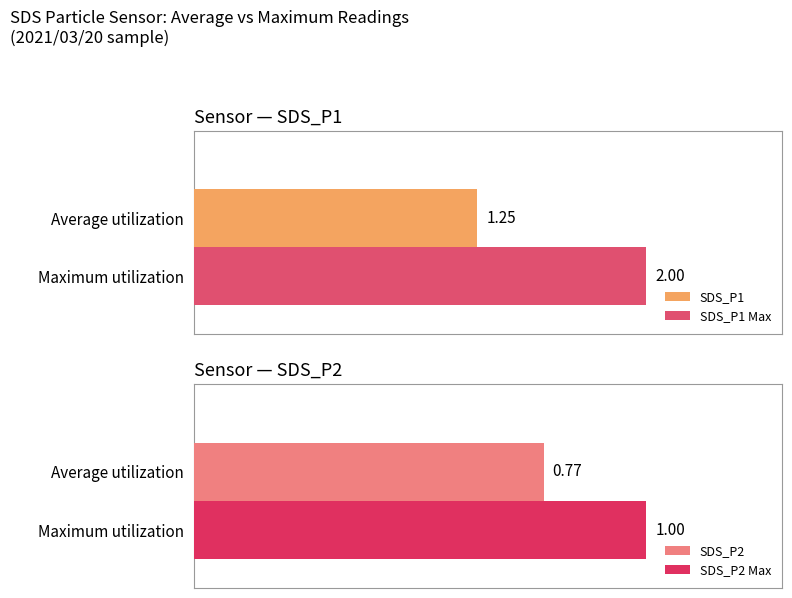

List the labels in order of SDS_P1 value, smallest first.

Average utilization